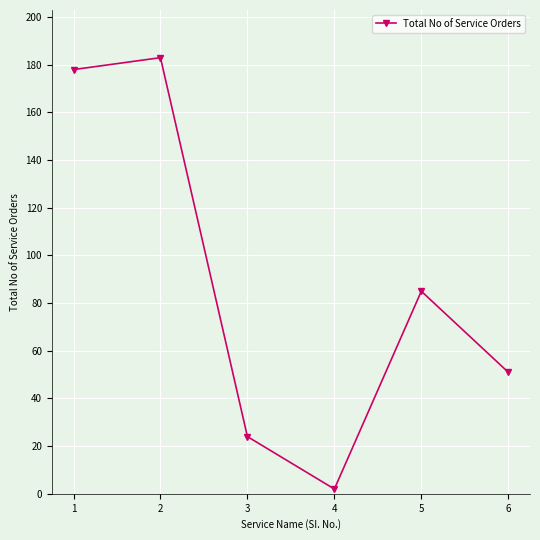

How many lines are shown in the chart?

1